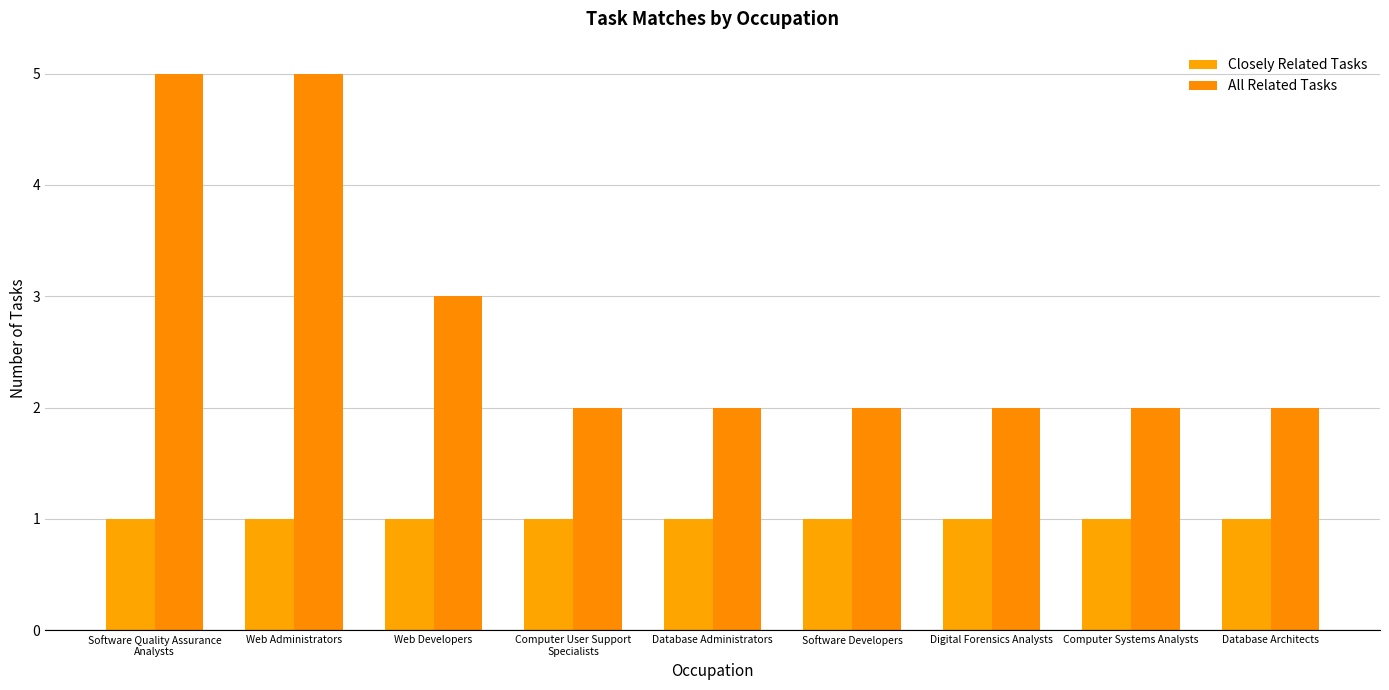

What is the lowest value of the Closely Related Tasks series?

1